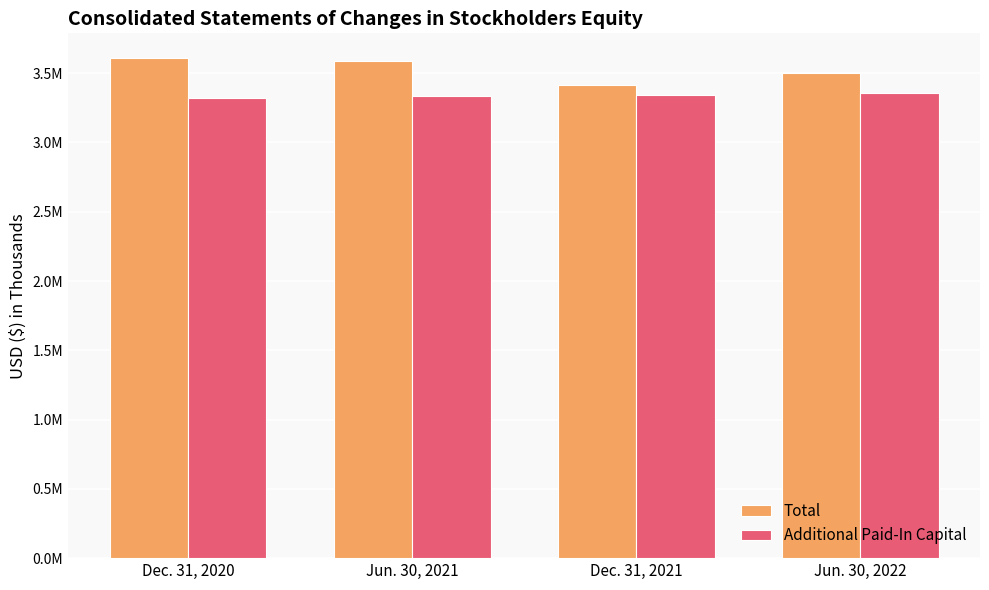

Does the chart contain stacked bars?

No